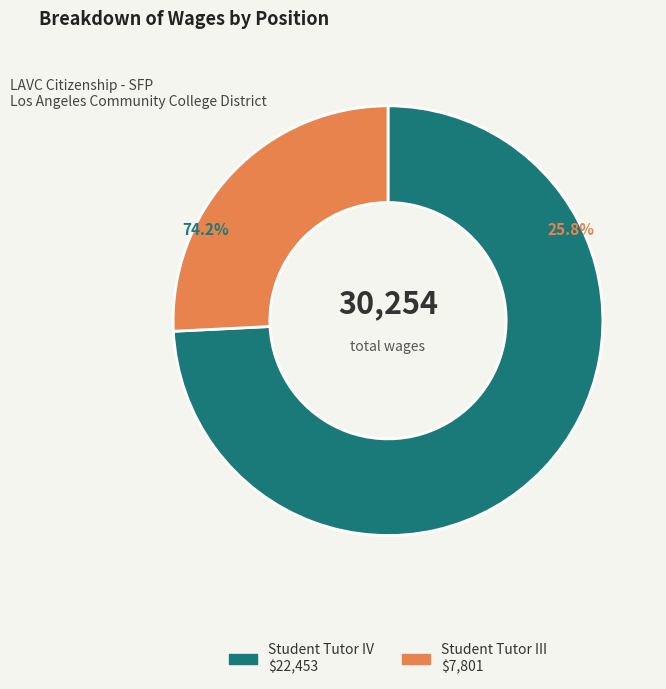

Which slice is the largest?

Student Tutor IV